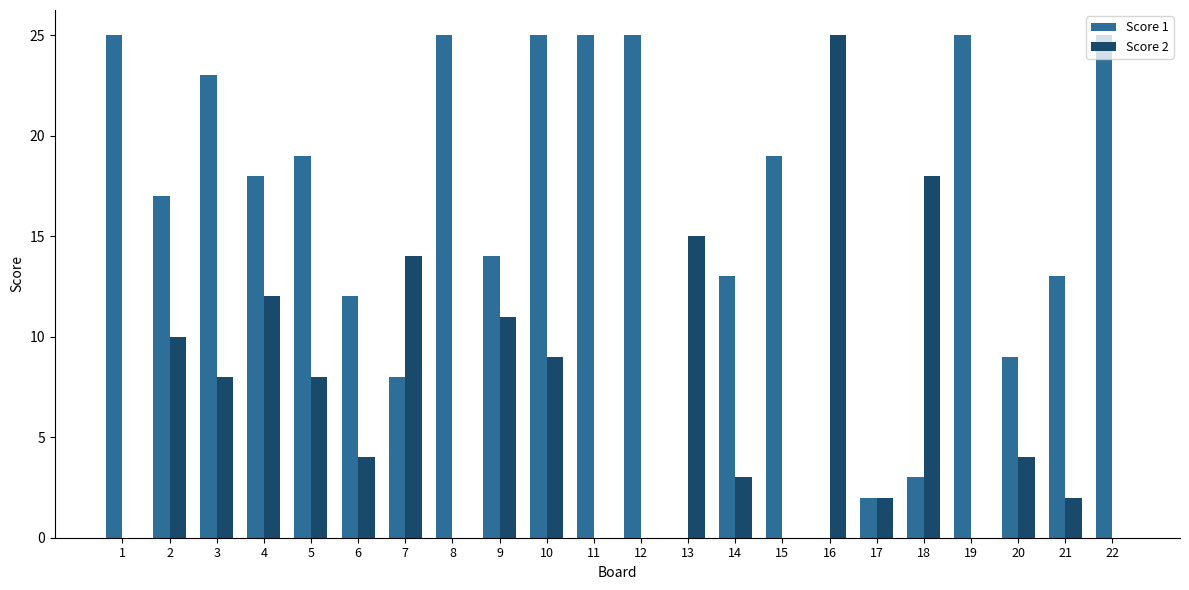

Which series has the largest total across all categories?

Score 1